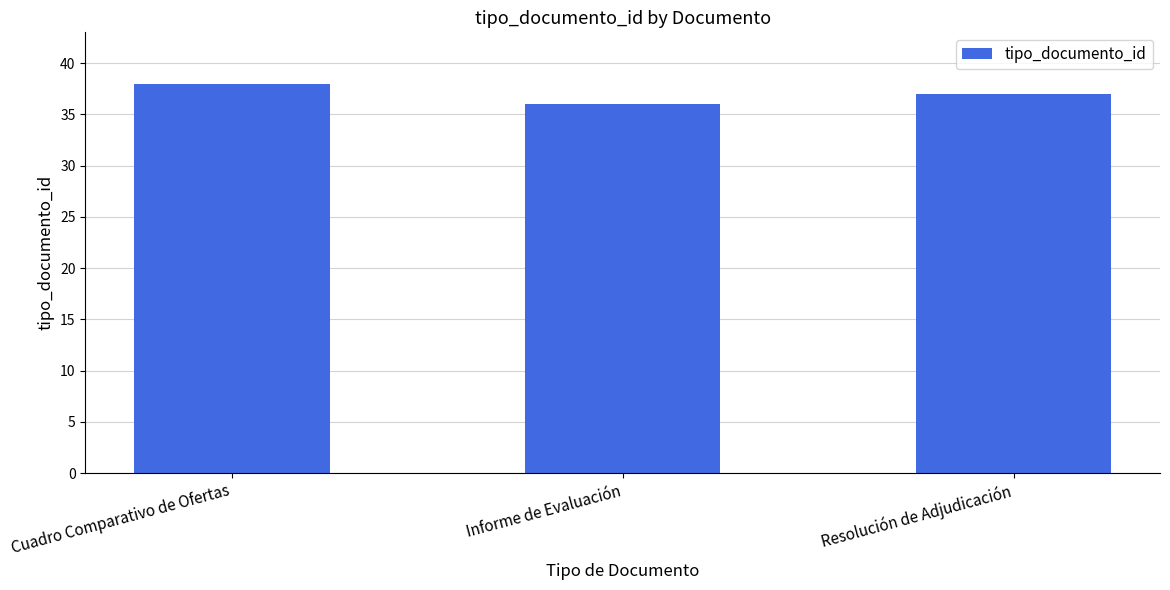

What is the change in value from Informe de Evaluación to Resolución de Adjudicación?

+1